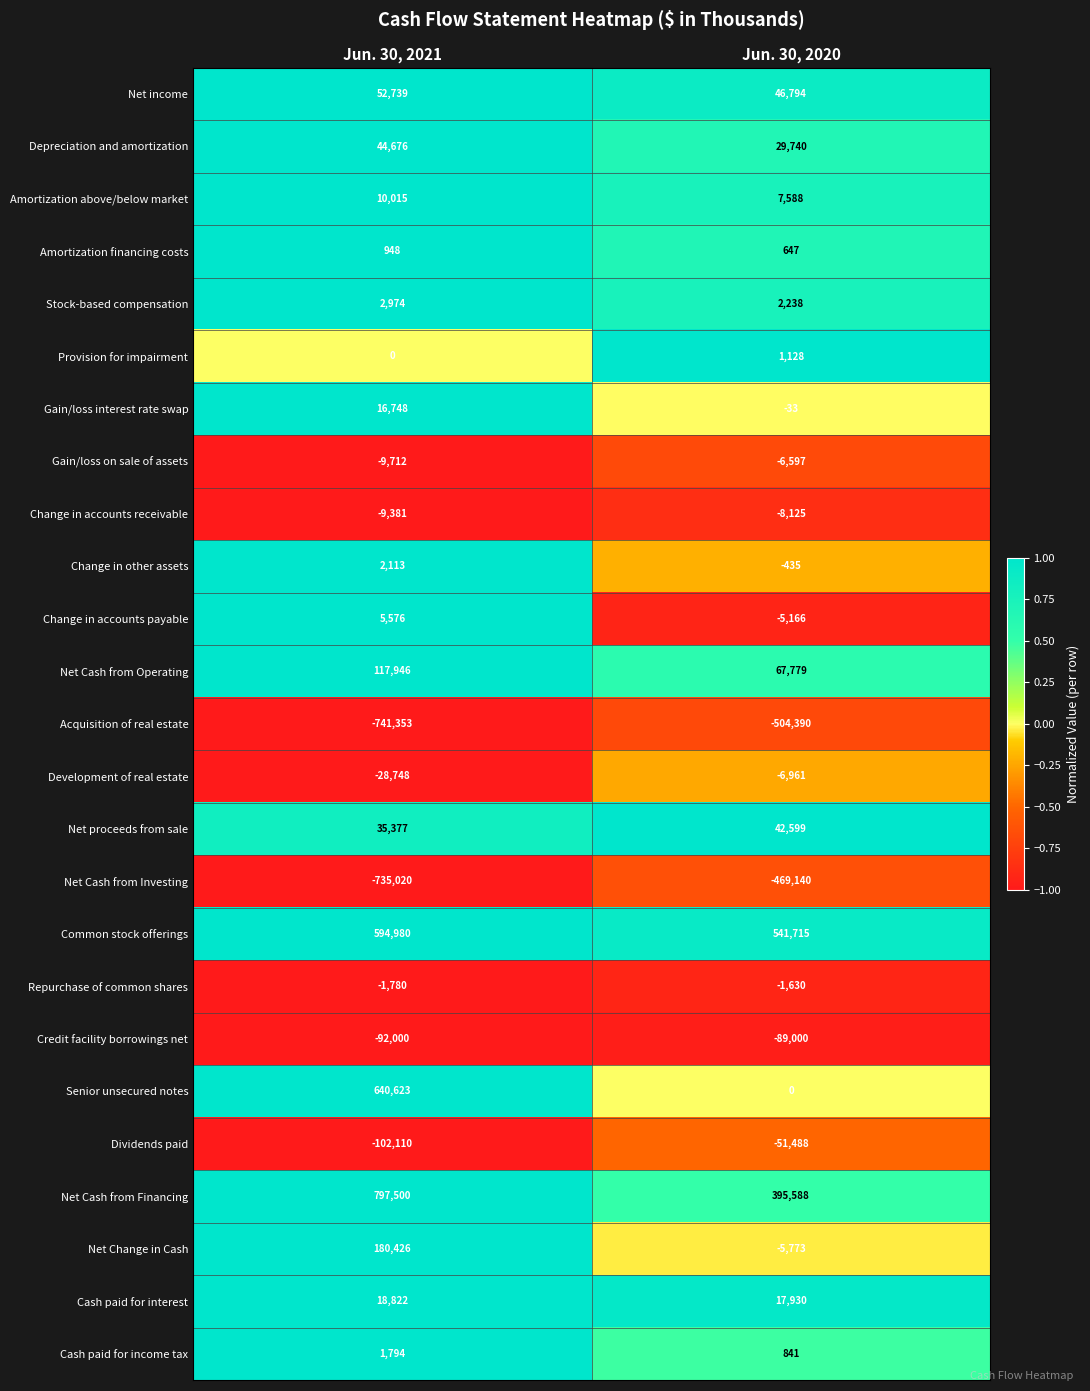

What value does the Change in accounts payable series have at Jun. 30, 2021?

5576